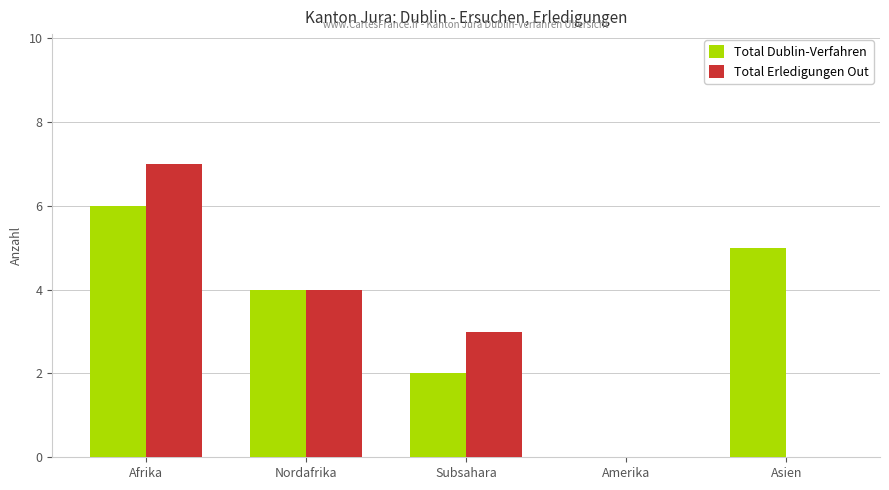

Which series changed the most between Afrika and Asien?

Total Erledigungen Out